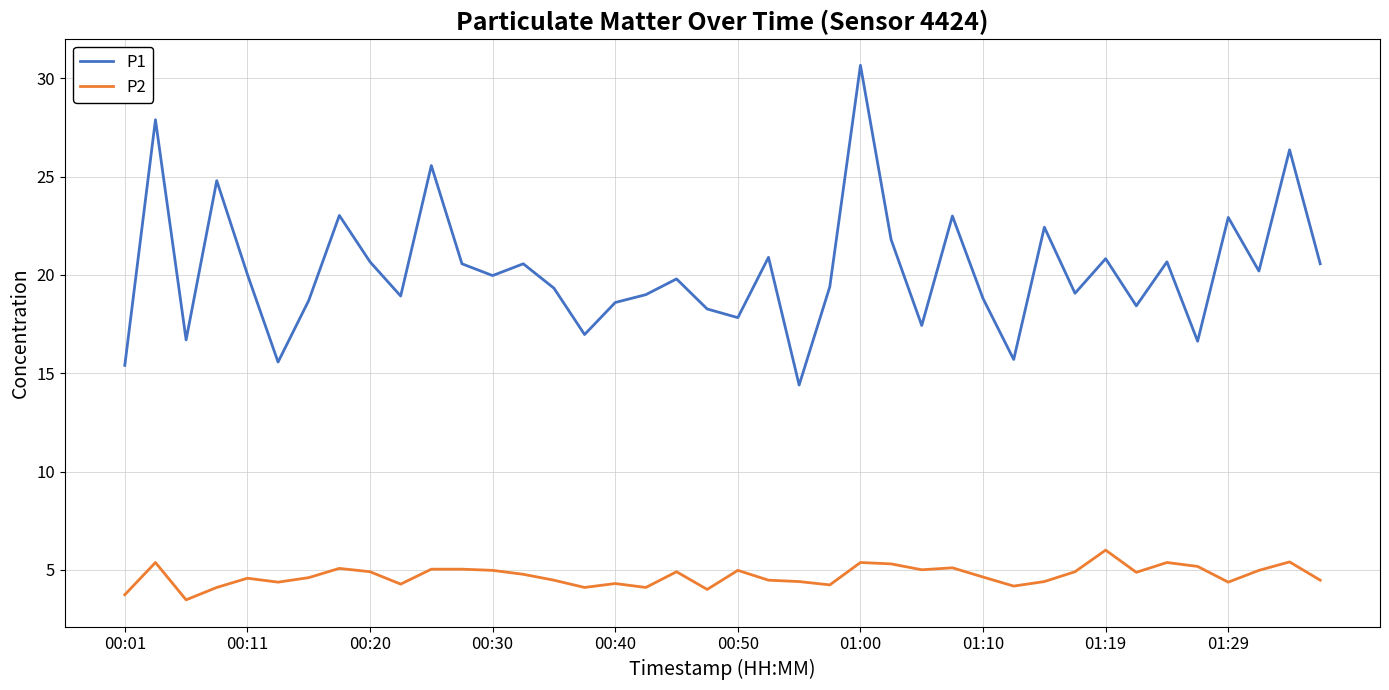

What is the minimum value shown in the chart?

3.5